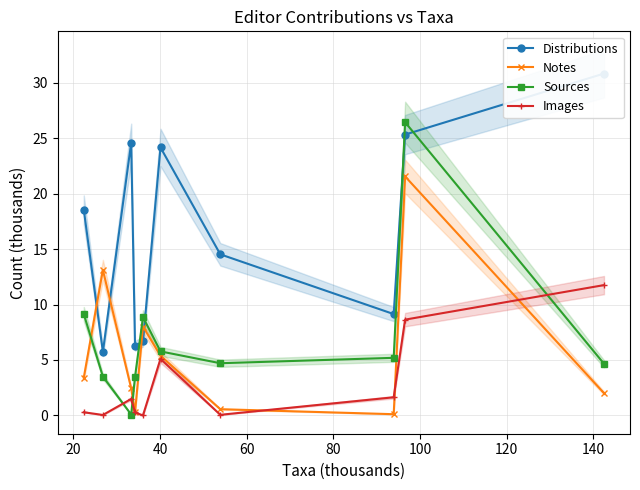

How many interior local valleys does the Sources series have?

2